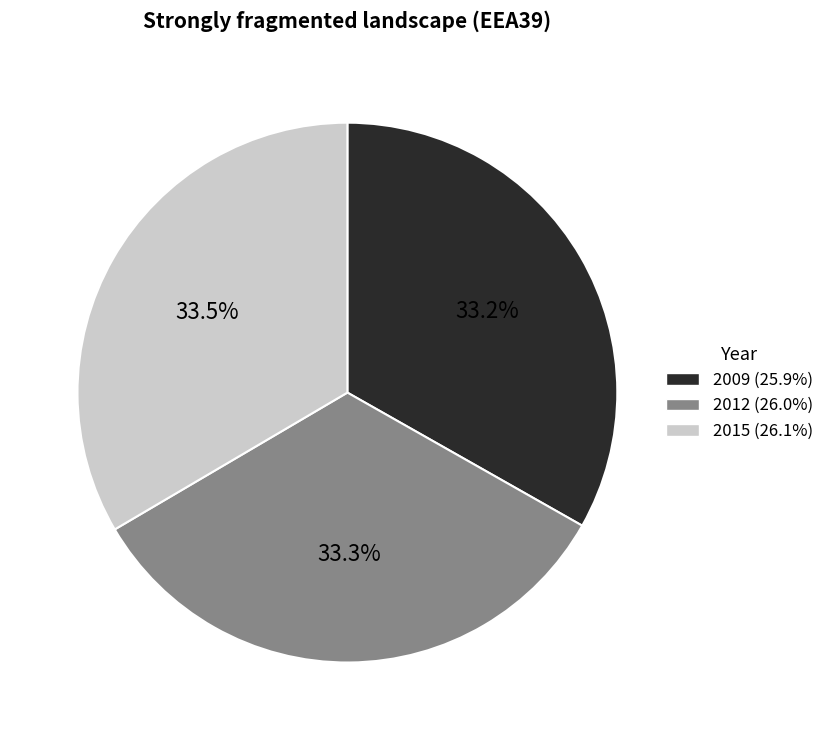

Is there any slice that represents more than half of the pie?

No